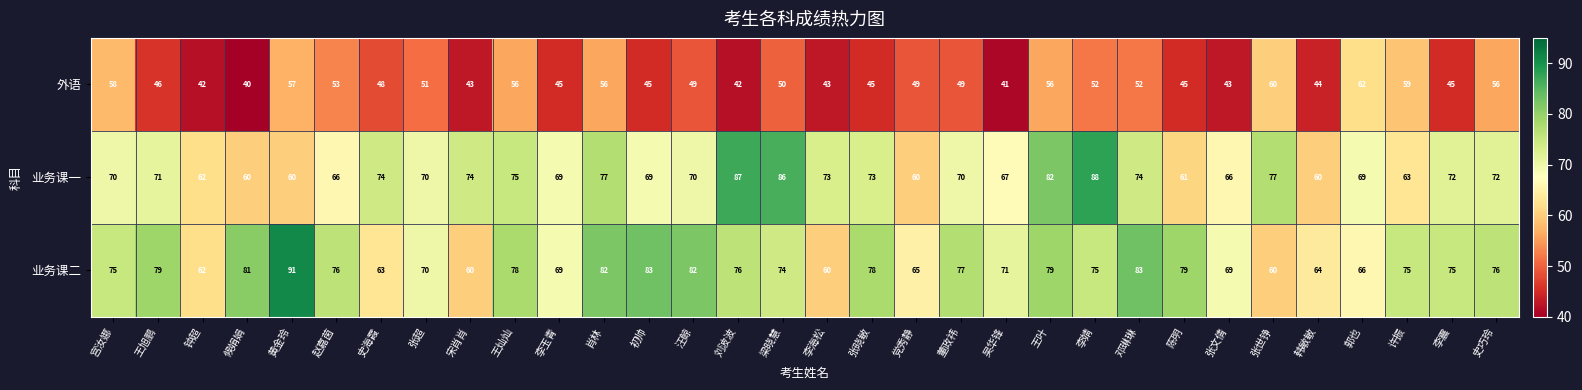

What is the total value across all series at 张文倩?

178